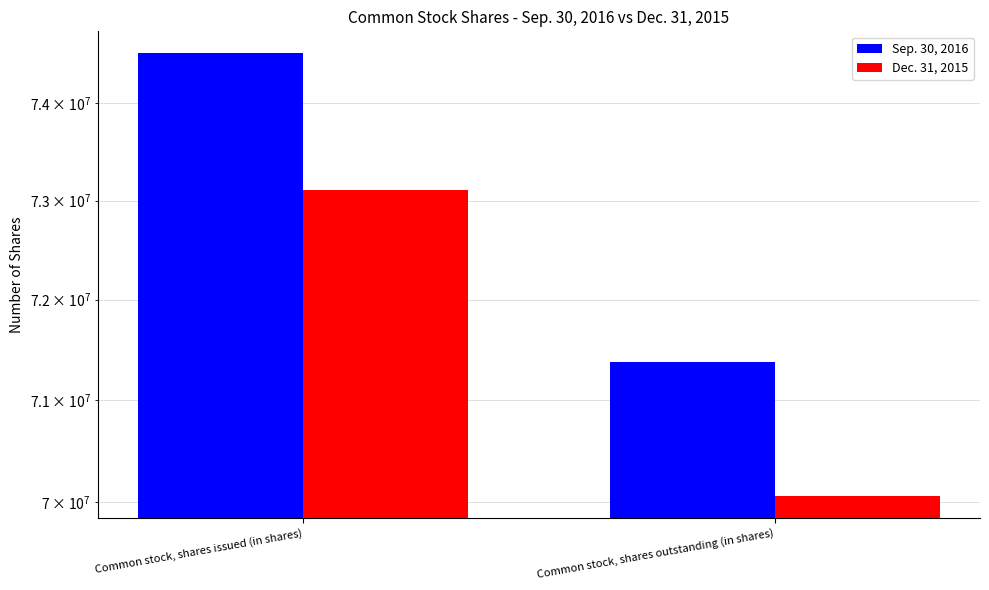

What is the value of the Dec. 31, 2015 bar at the 2nd from the left?

70060208